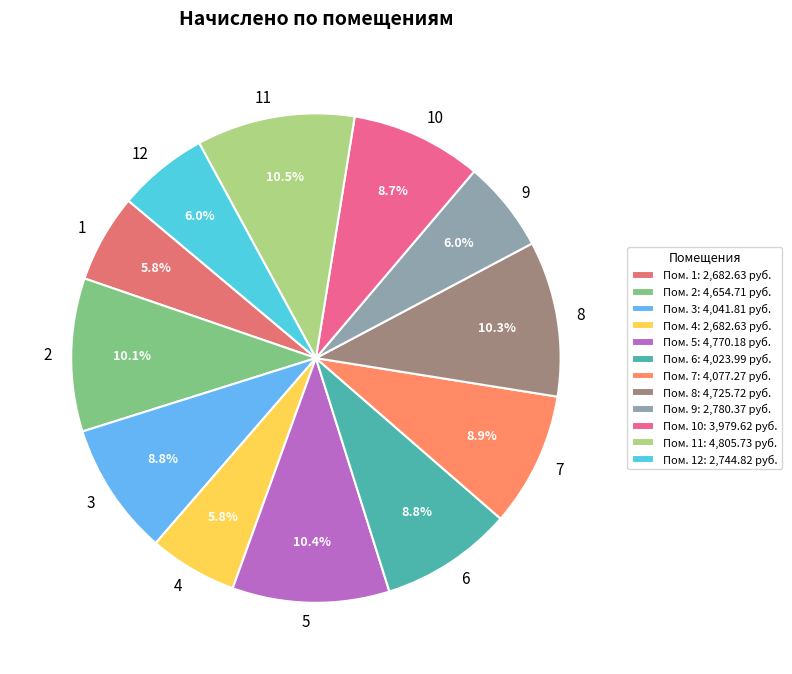

To the nearest percent, what is the combined percentage of 12 and 2?

16%